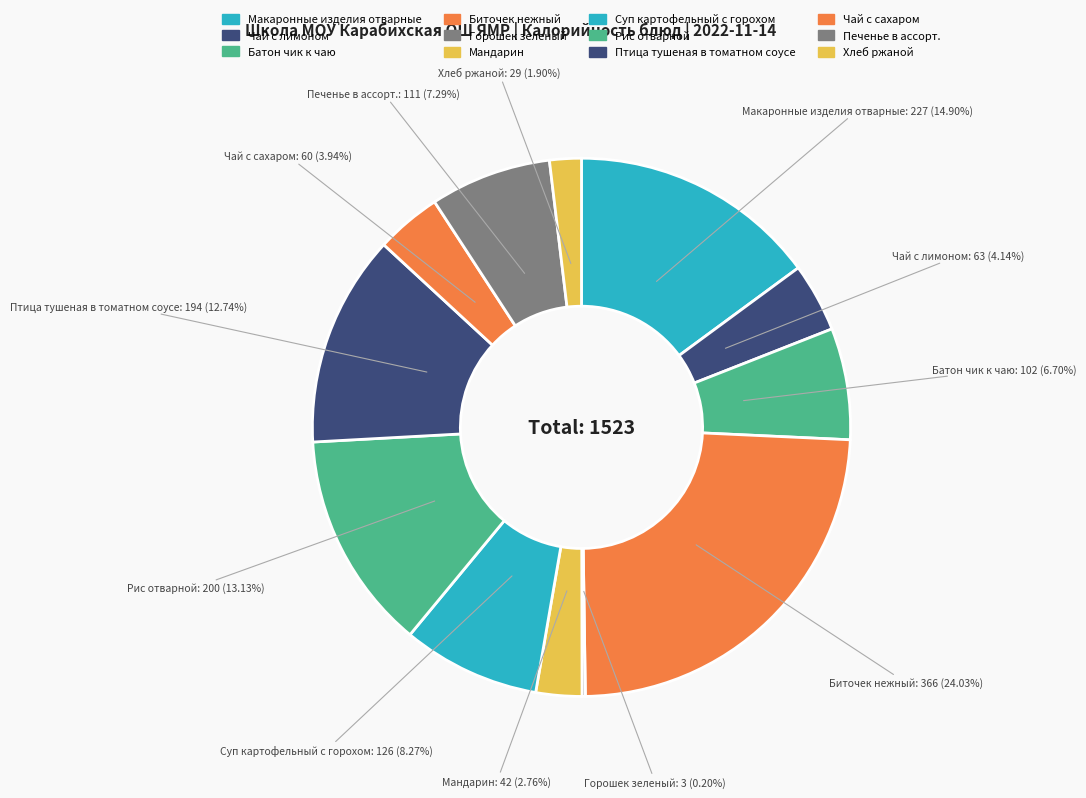

Is there a majority slice in this chart?

No